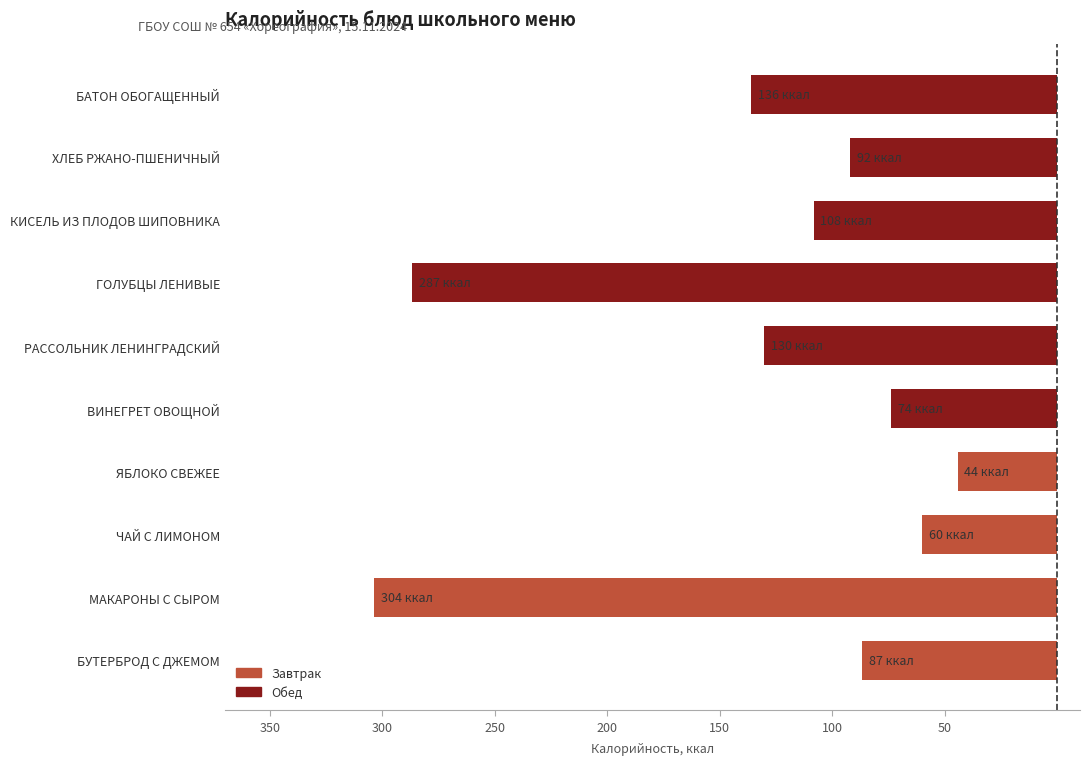

Does the chart contain any negative values?

Yes